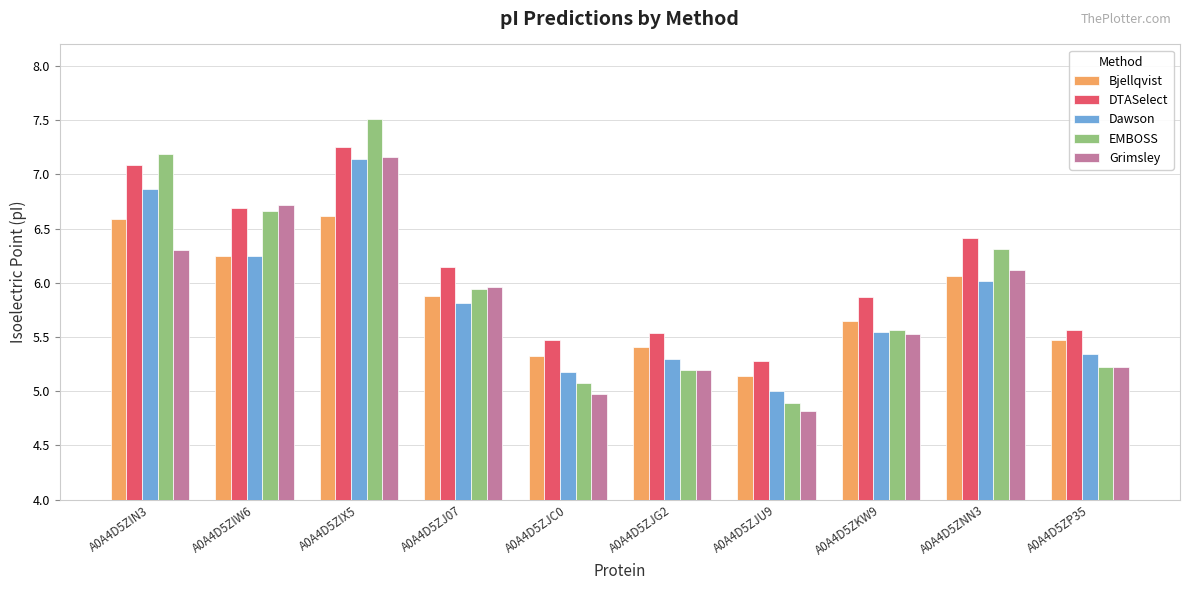

What are all the series names shown in the legend?

Bjellqvist, DTASelect, Dawson, EMBOSS, Grimsley